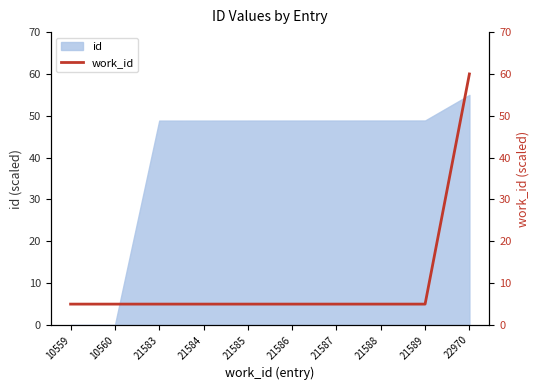

At which label does id first exceed 48?

21583